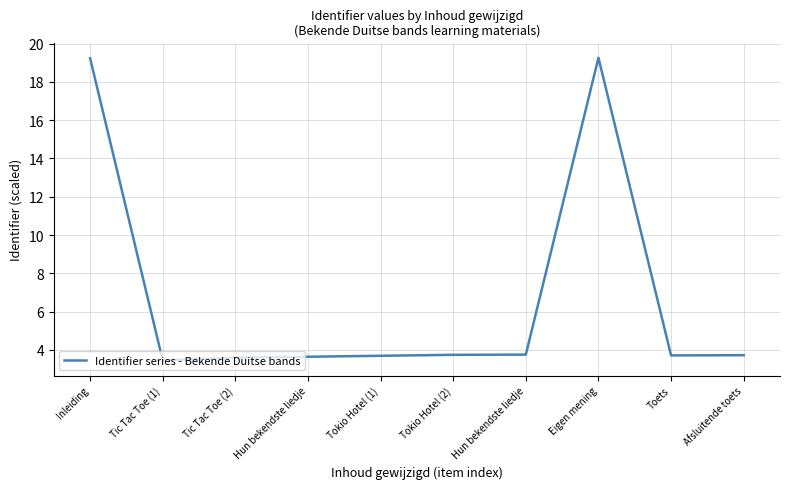

At which category does the chart reach its peak across all series?

Eigen mening